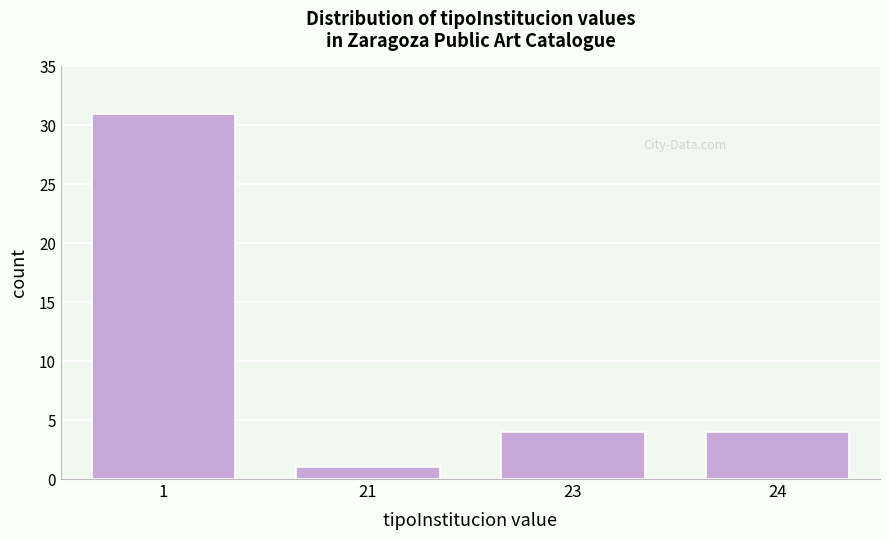

Reading left to right, list all the values displayed in this chart.

31	1	4	4